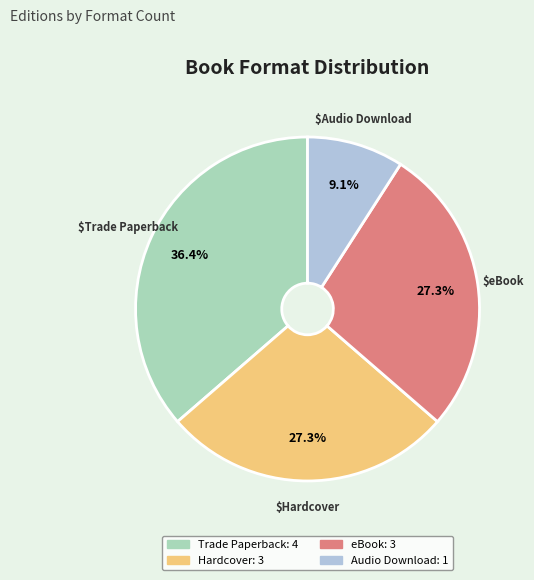

Does any single category account for the majority?

No